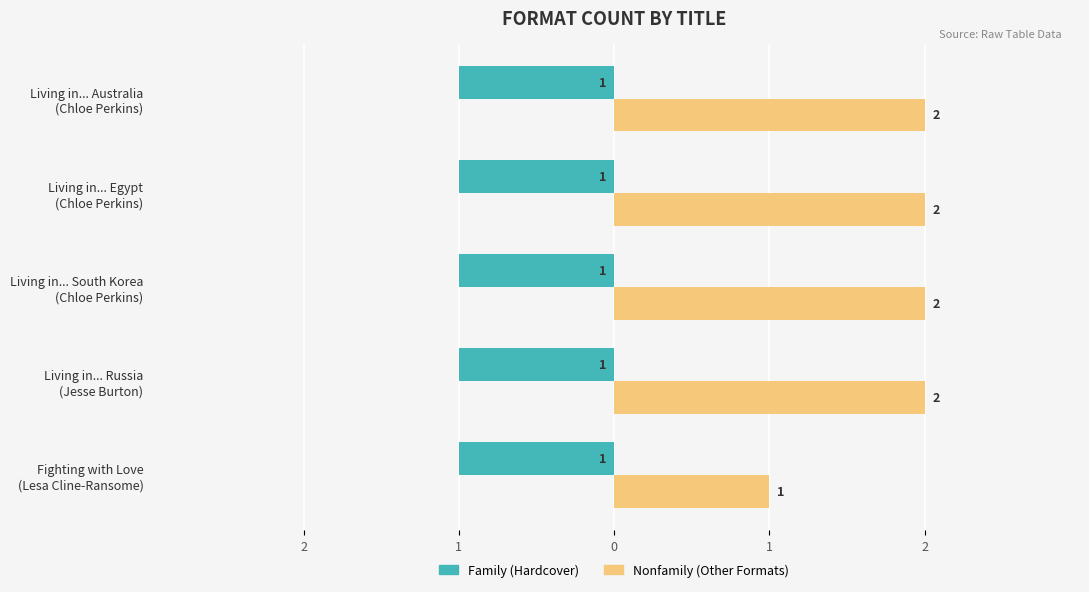

How many groups of bars are there?

5